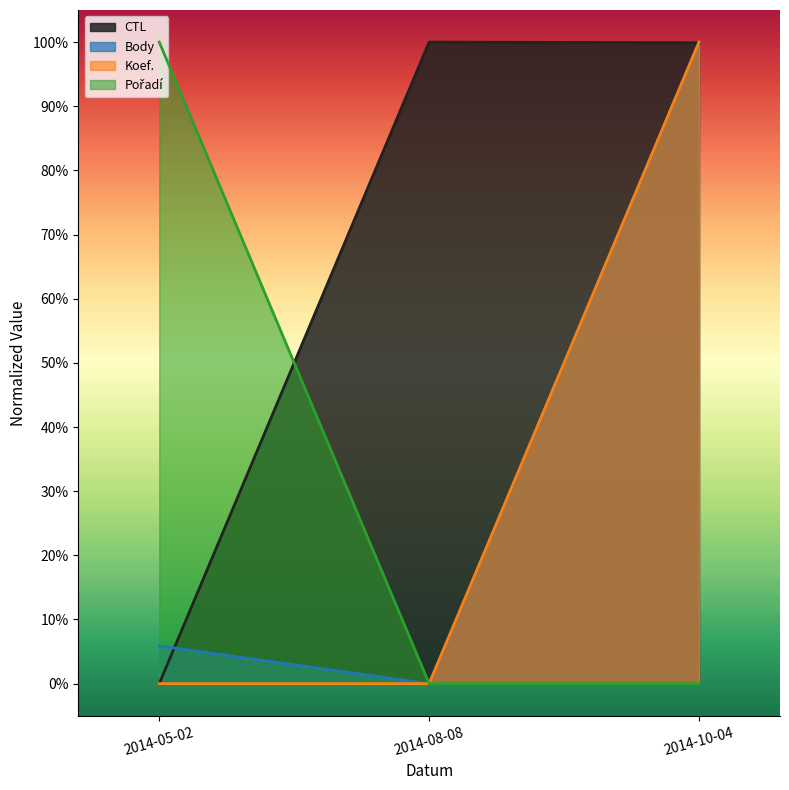

At which category is the sum across all series the highest?

2014-10-04